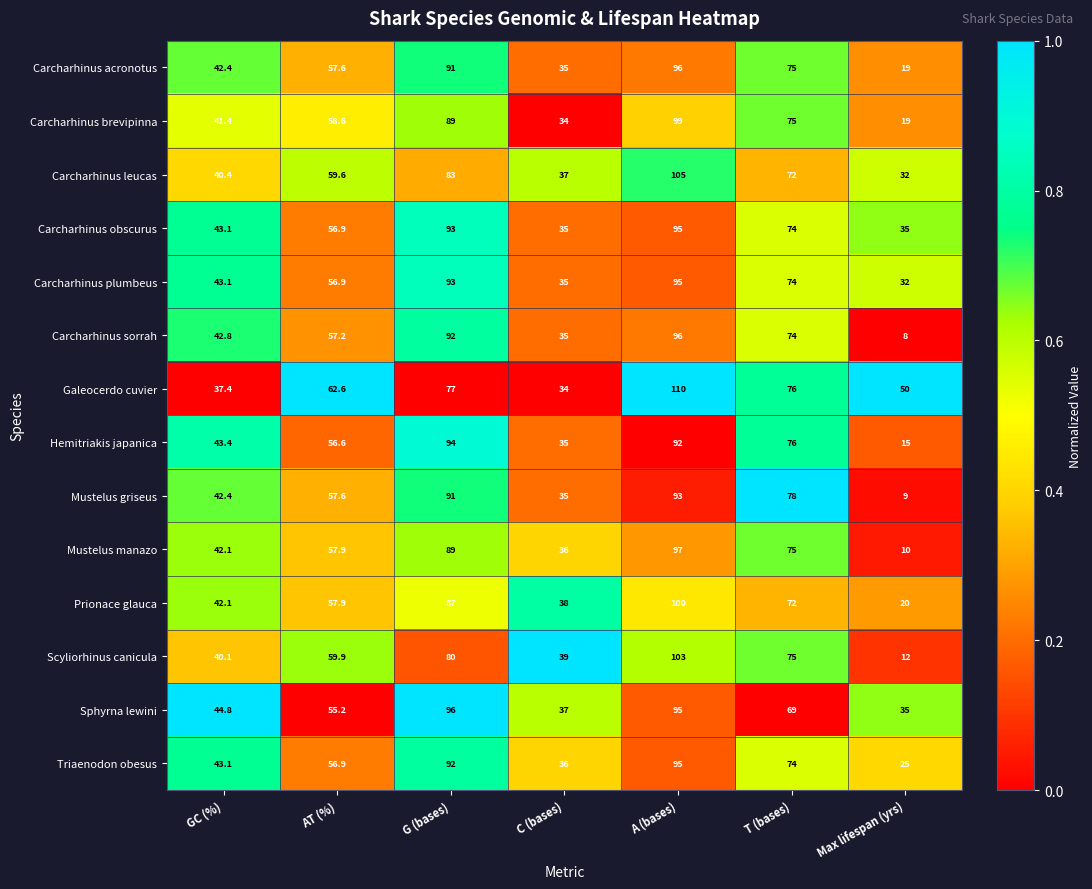

Between AT (%) and A (bases), which series saw the biggest shift?

Galeocerdo cuvier